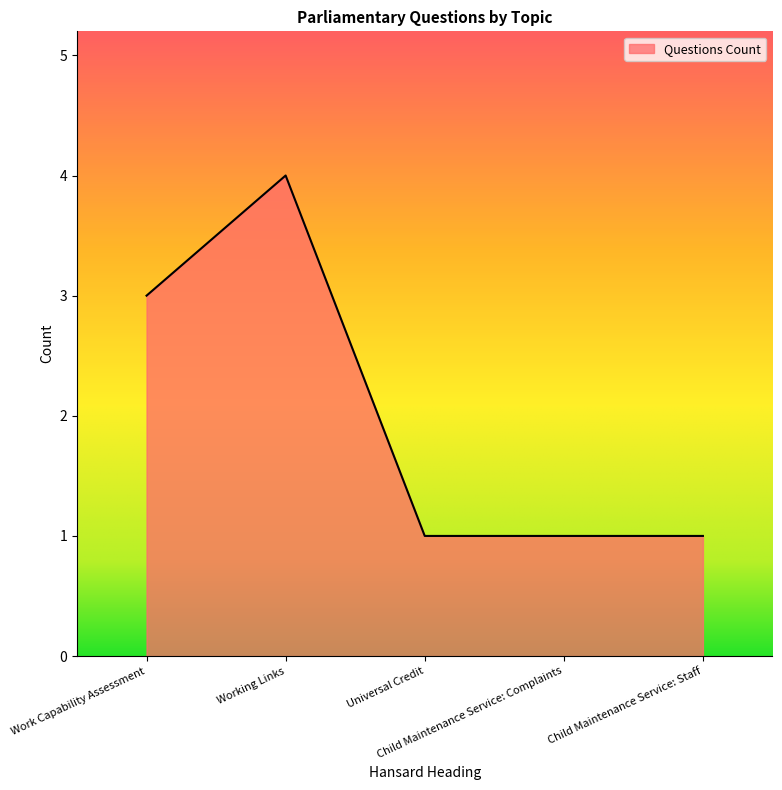

What position from the right is Child Maintenance Service: Complaints?

2